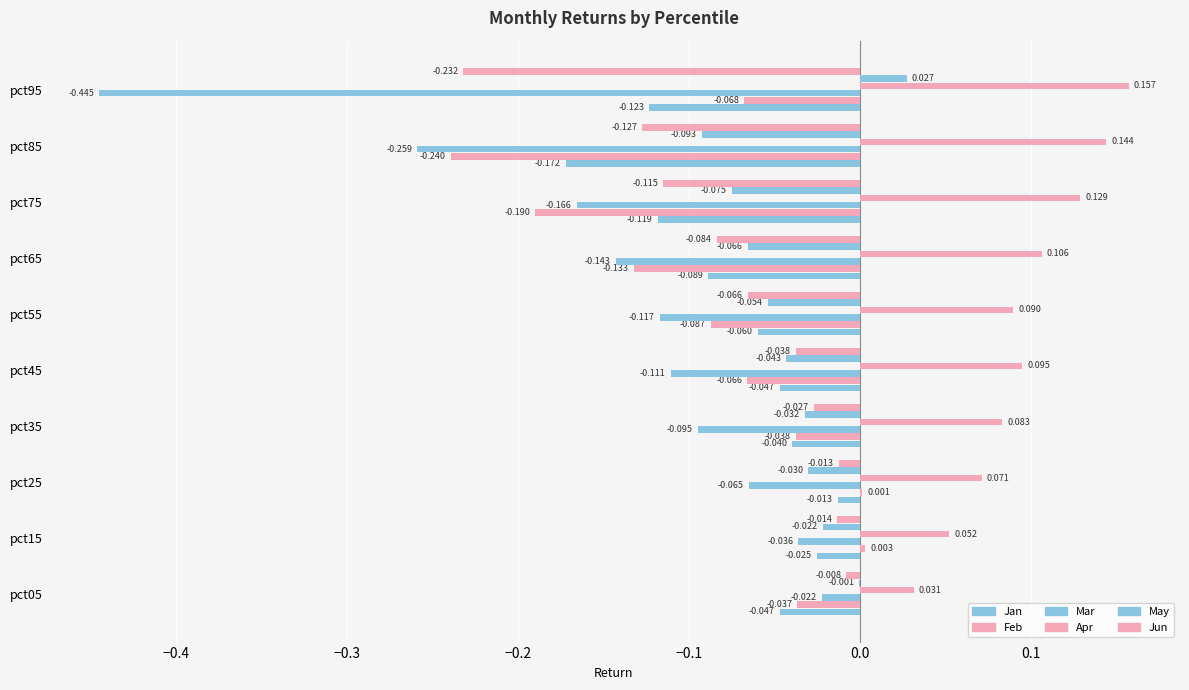

Count the number of data series in this chart.

6